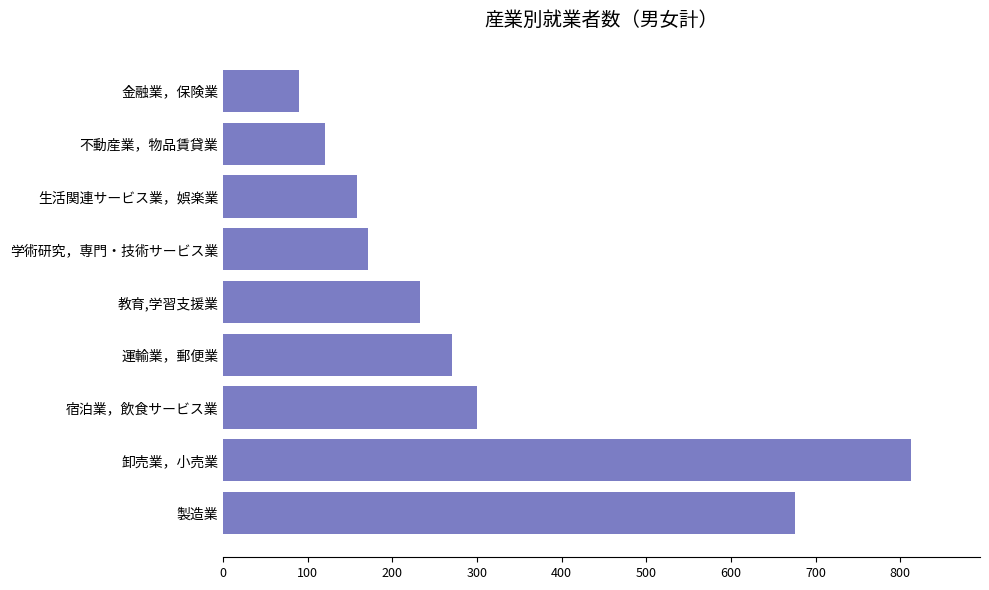

The value at 教育,学習支援業 is 110. True or false?

False